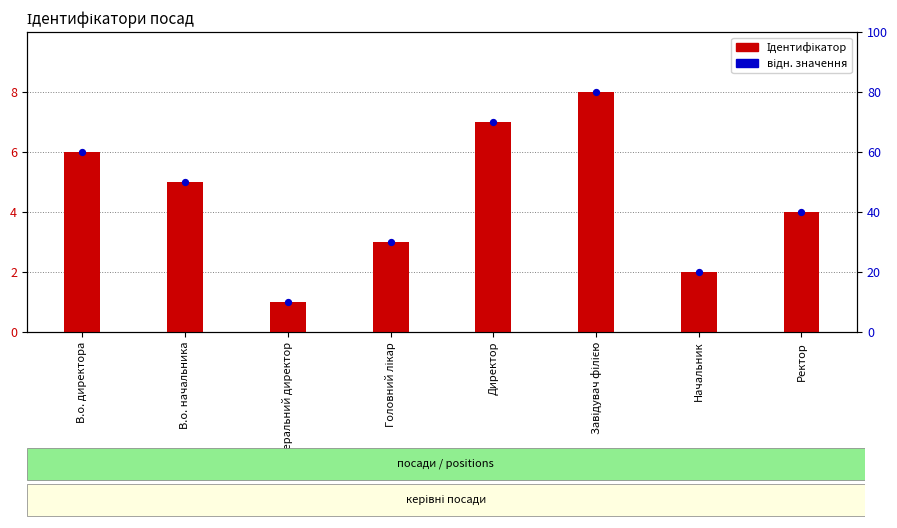

Is the value of відн. значення at Генеральний директор greater than the value of Ідентифікатор at Генеральний директор?

Yes